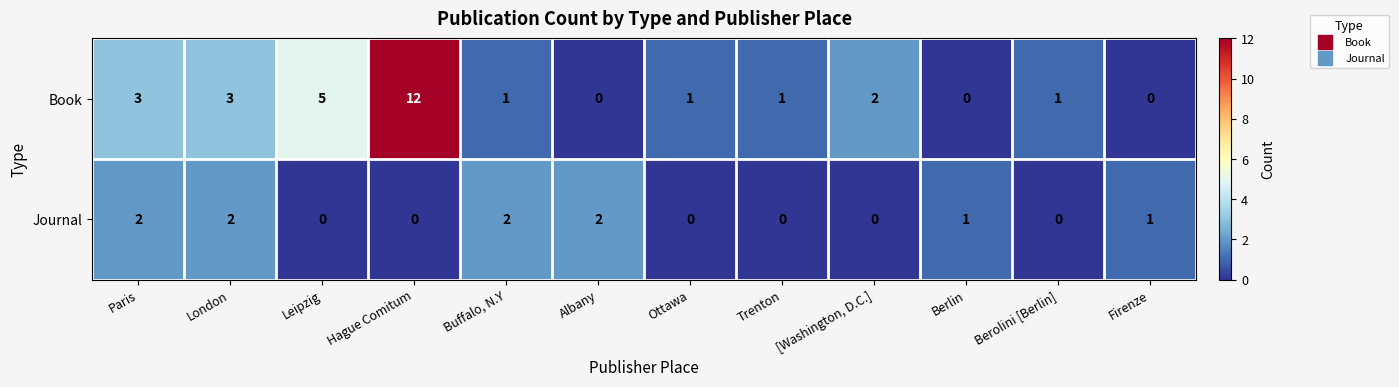

What is the difference between the second highest and second lowest values in the Book series?

5